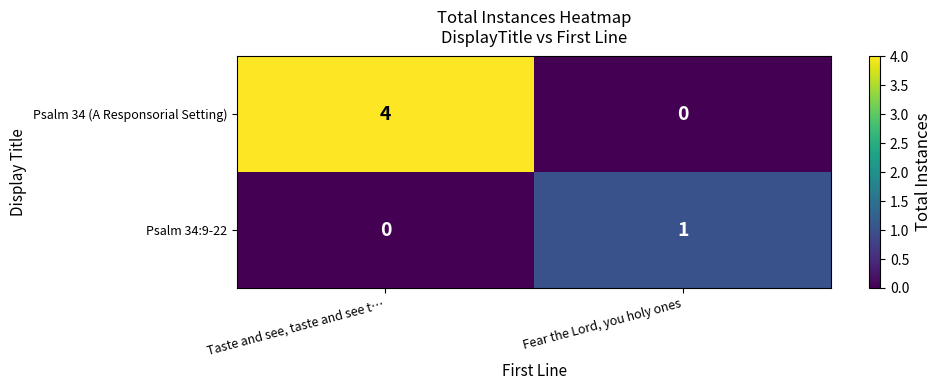

Reading left to right, extract all data points from this chart.

Psalm 34 (A Responsorial Setting): Taste and see, taste and see t…=4	Fear the Lord, you holy ones=0
Psalm 34:9-22: Taste and see, taste and see t…=0	Fear the Lord, you holy ones=1